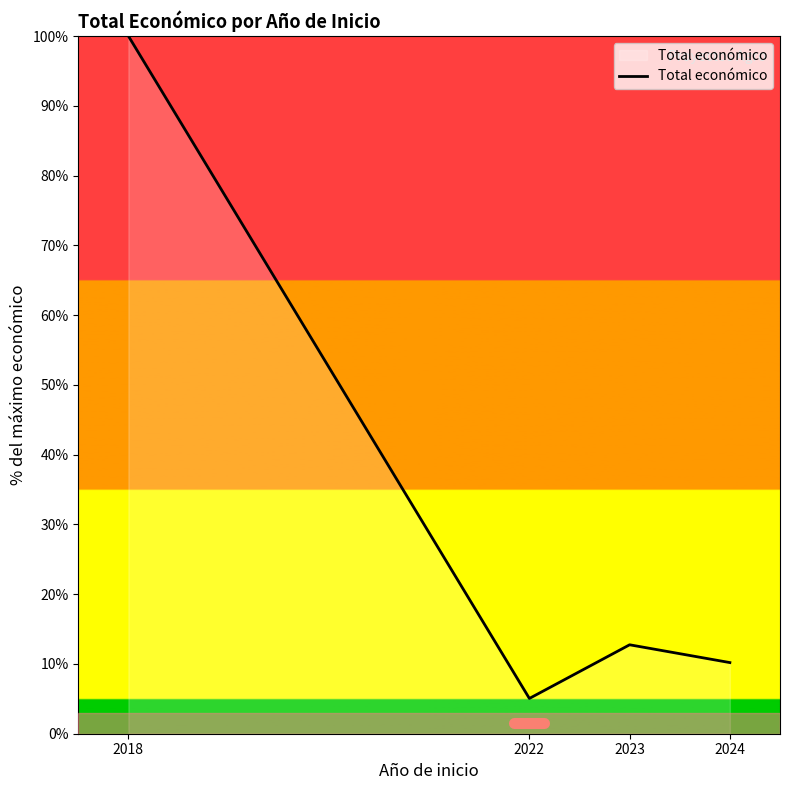

Reading right to left, what are all the values shown in this chart?

10.2	12.7	5.1	100.0